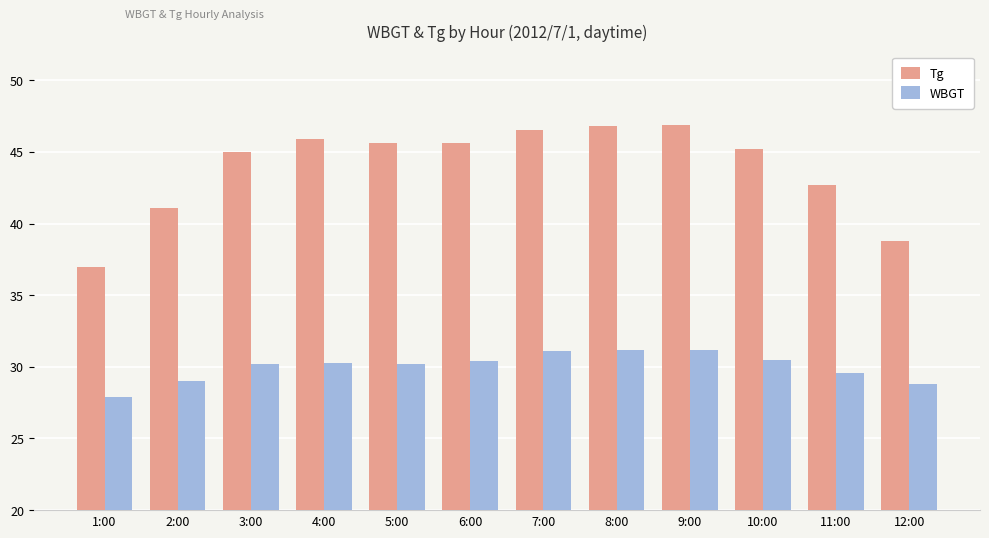

The value of Tg at 11:00 is 25.7. True or false?

False